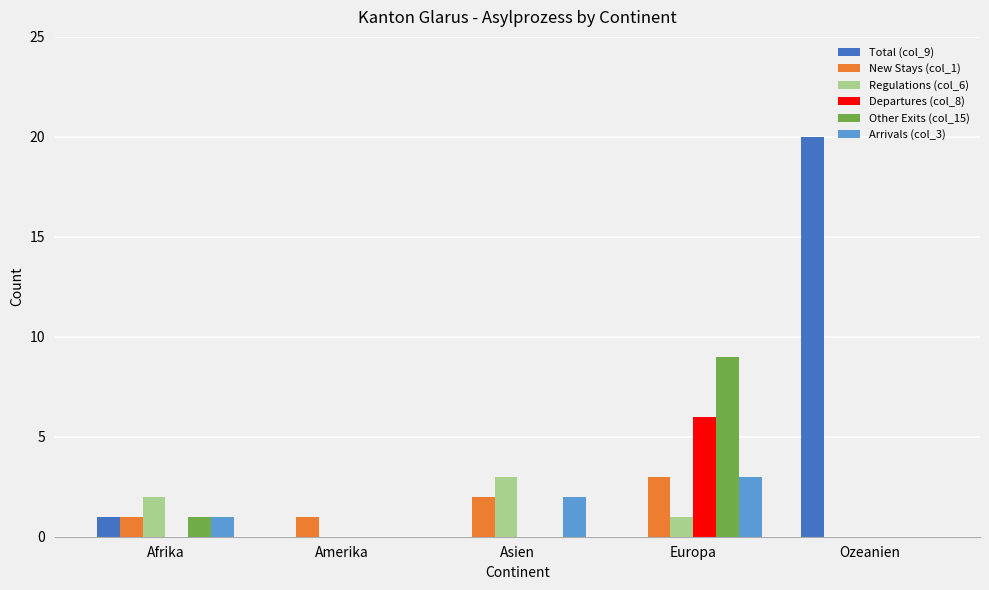

What is the maximum value shown in the chart?

20